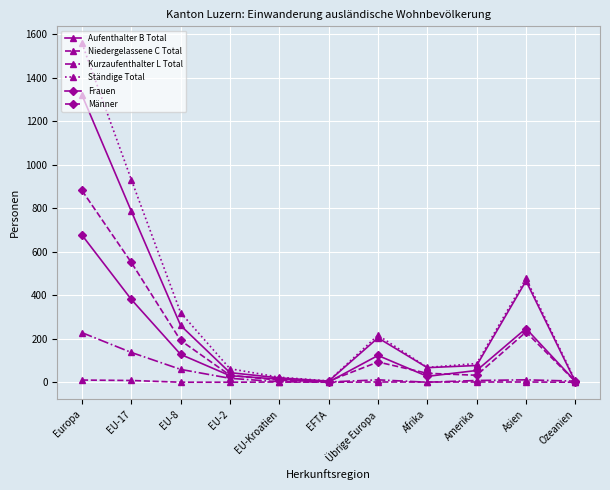

What is the difference between the second highest and minimum values in the Kurzaufenthalter L Total series?

137